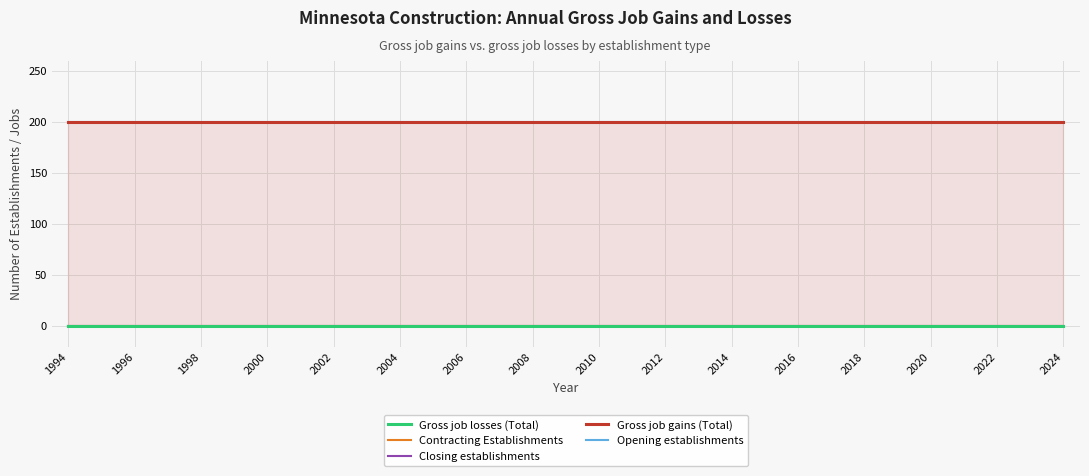

At how many categories does at least one series exceed 155?

31